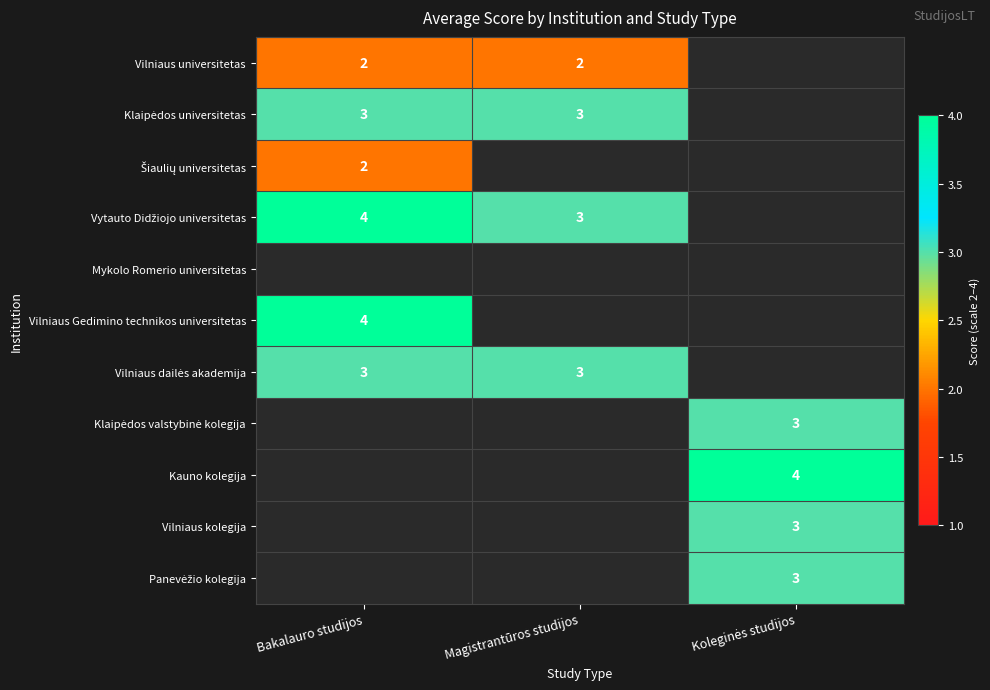

Which category has the highest value in the Vilniaus Gedimino technikos universitetas series?

Bakalauro studijos